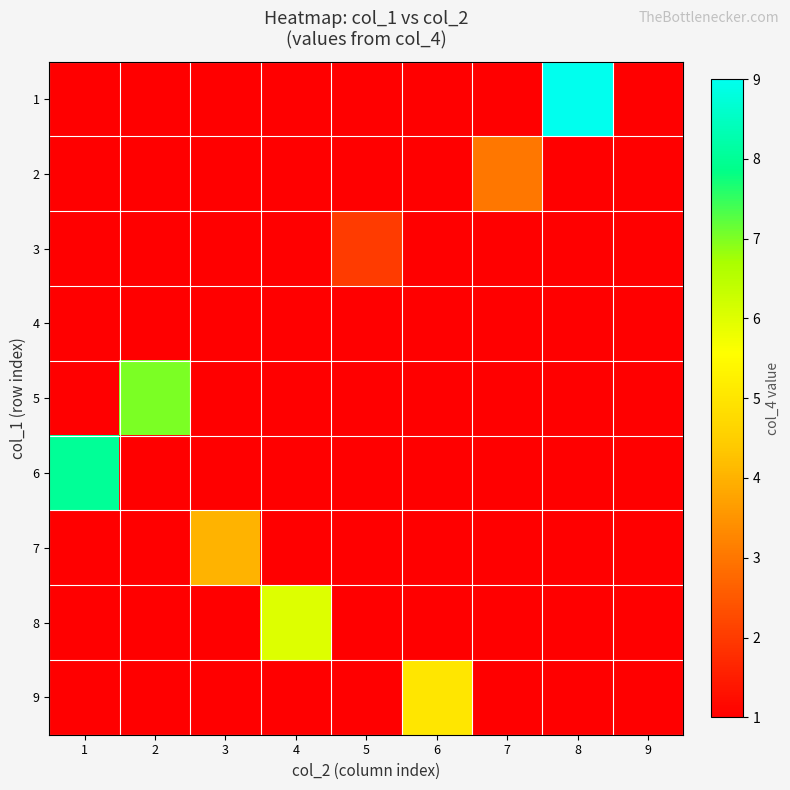

What is the spread (max minus min) of values at 6?

5